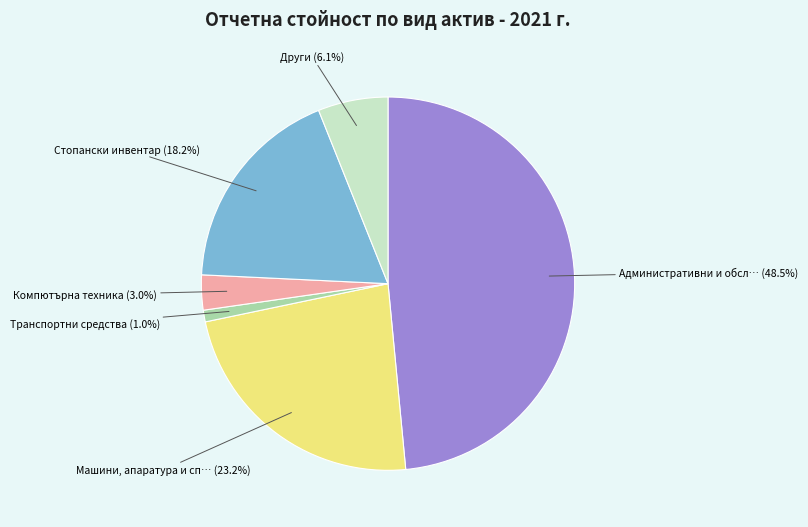

Is there any slice that represents more than half of the pie?

No